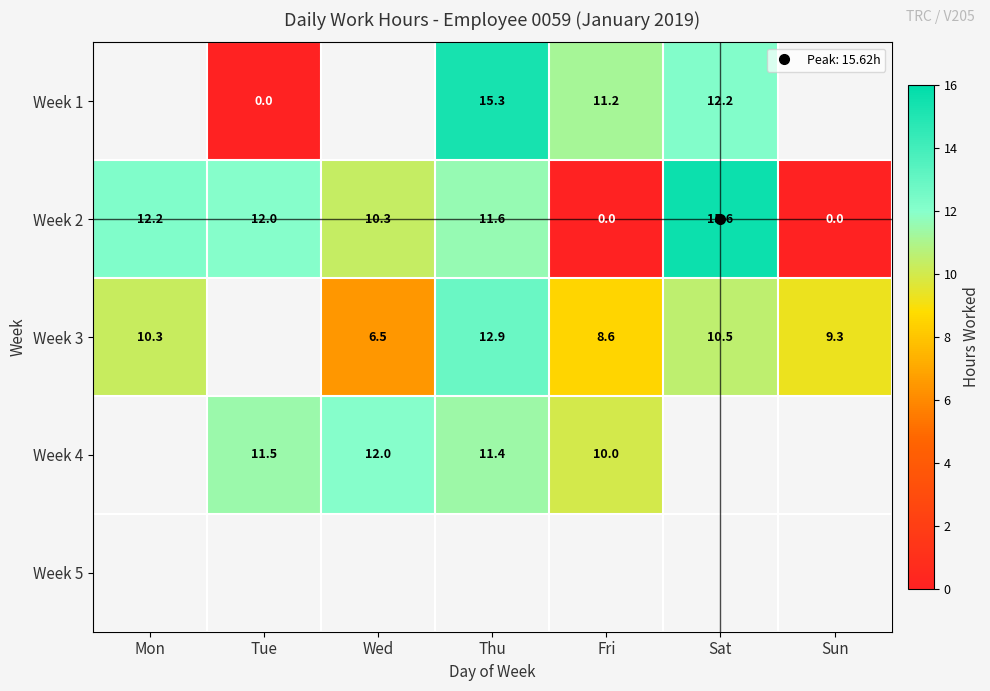

Which has a higher value, Sun or Fri?

Fri